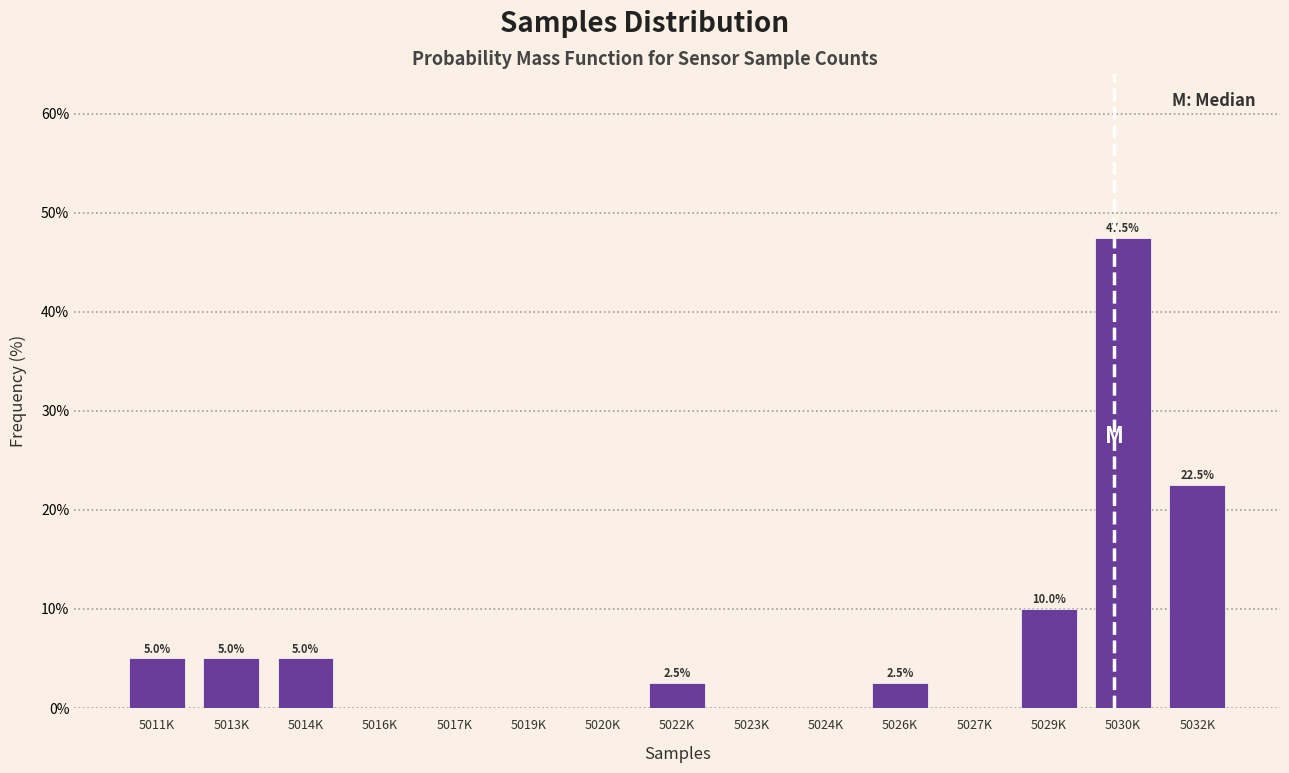

Reading right to left, list all the values displayed in this chart.

5032K=22.5	5030K=47.5	5029K=10.0	5027K=0.0	5026K=2.5	5024K=0.0	5023K=0.0	5022K=2.5	5020K=0.0	5019K=0.0	5017K=0.0	5016K=0.0	5014K=5.0	5013K=5.0	5011K=5.0